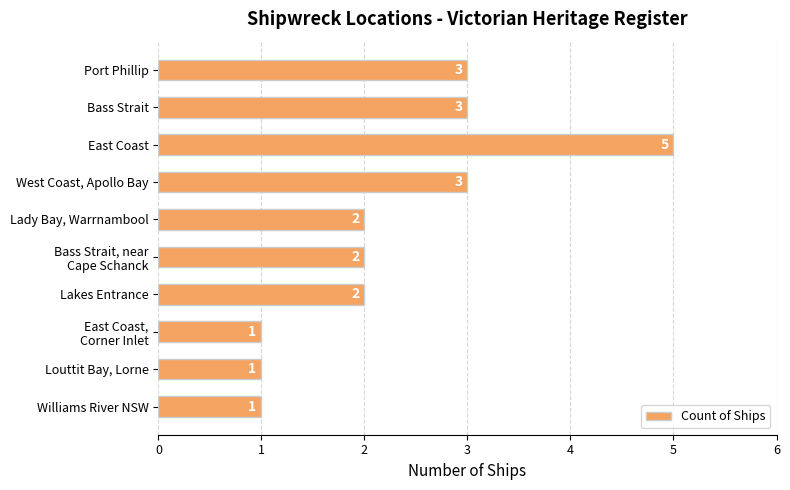

How many values are between 1 and 3?

9